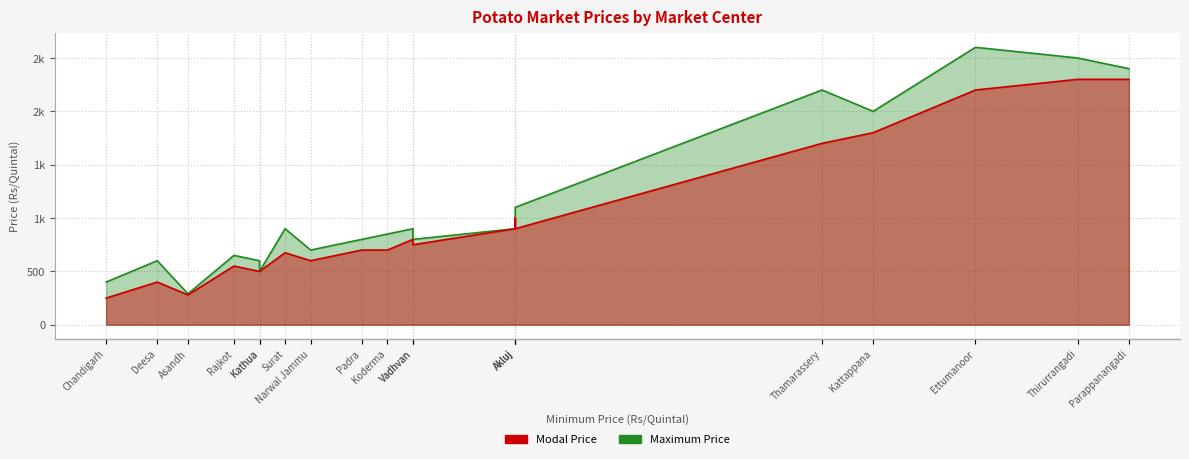

Which series has the widest spread of values?

Maximum Price